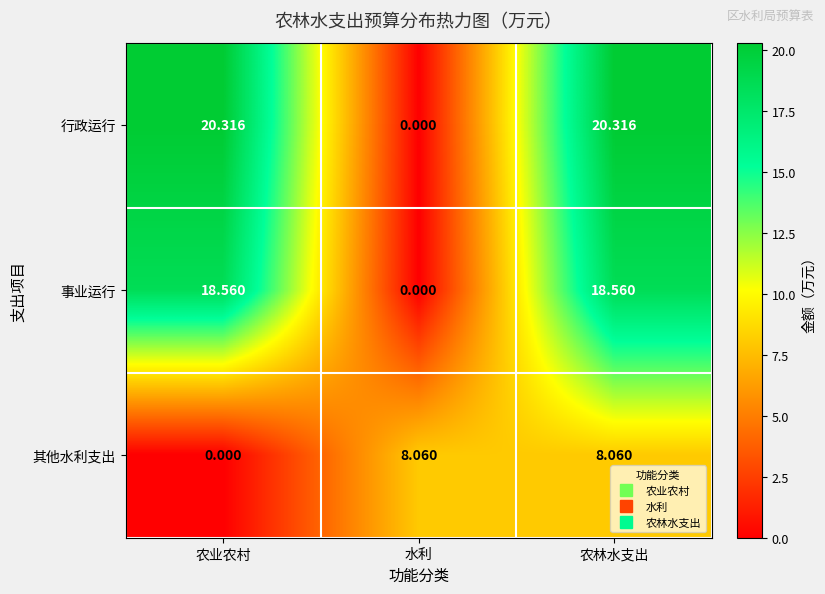

At which label does 事业运行 reach its minimum?

水利